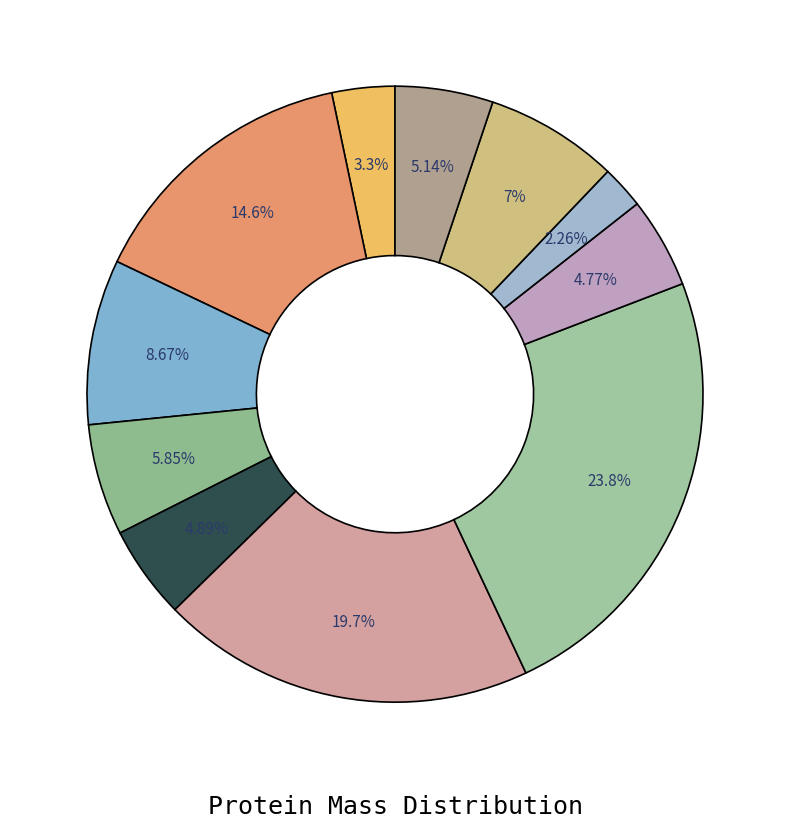

Count the number of slices in the pie.

11